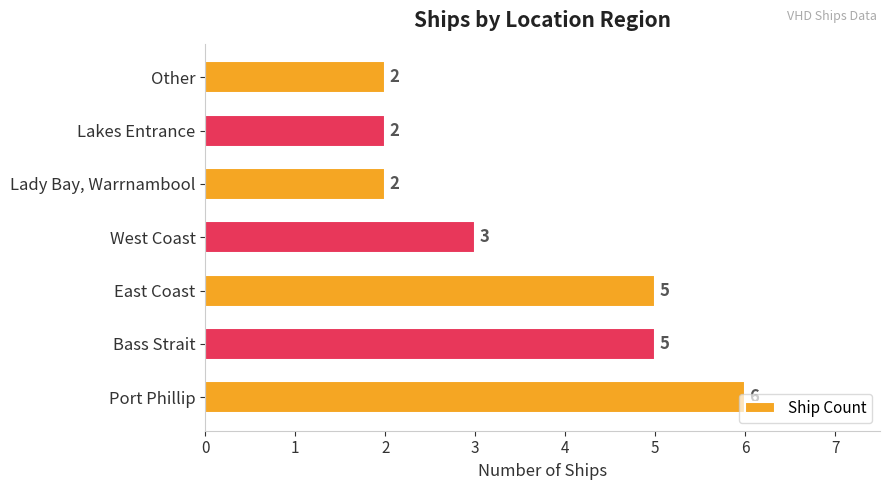

What is the sum of all values?

25